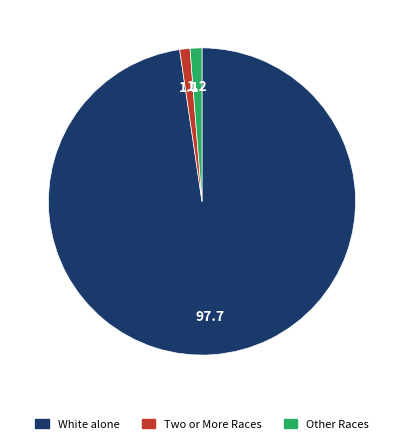

Is it true that Two or More Races is 1% of the pie?

True